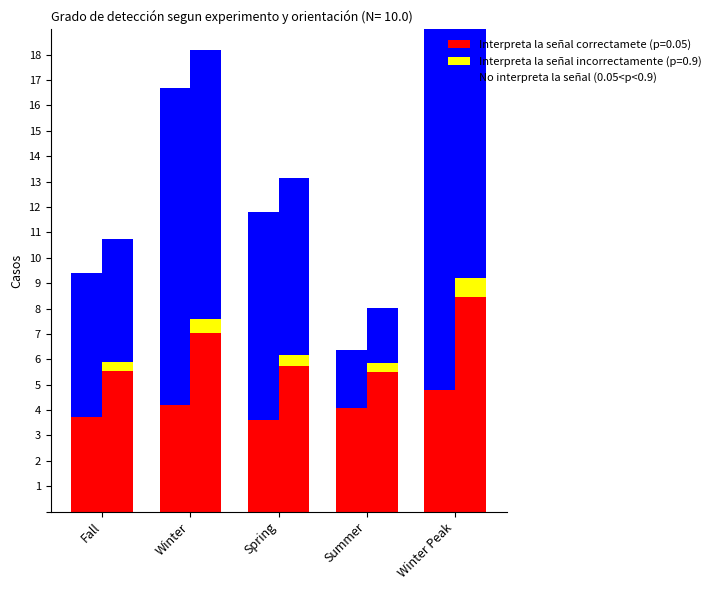

What is the difference between the second highest and second lowest values in the Methane (0.05<p<0.9) series?

6.8